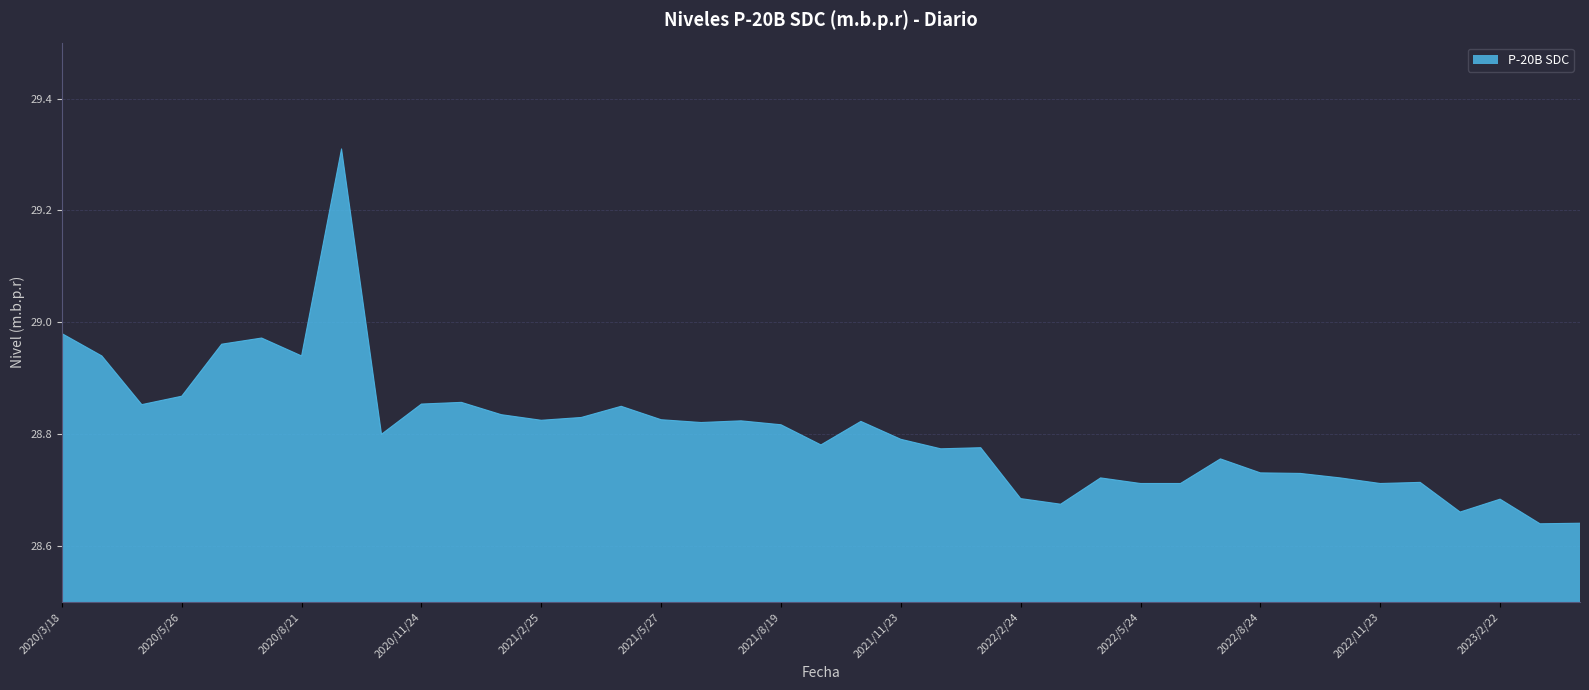

What is the difference between the maximum and minimum values?

0.7